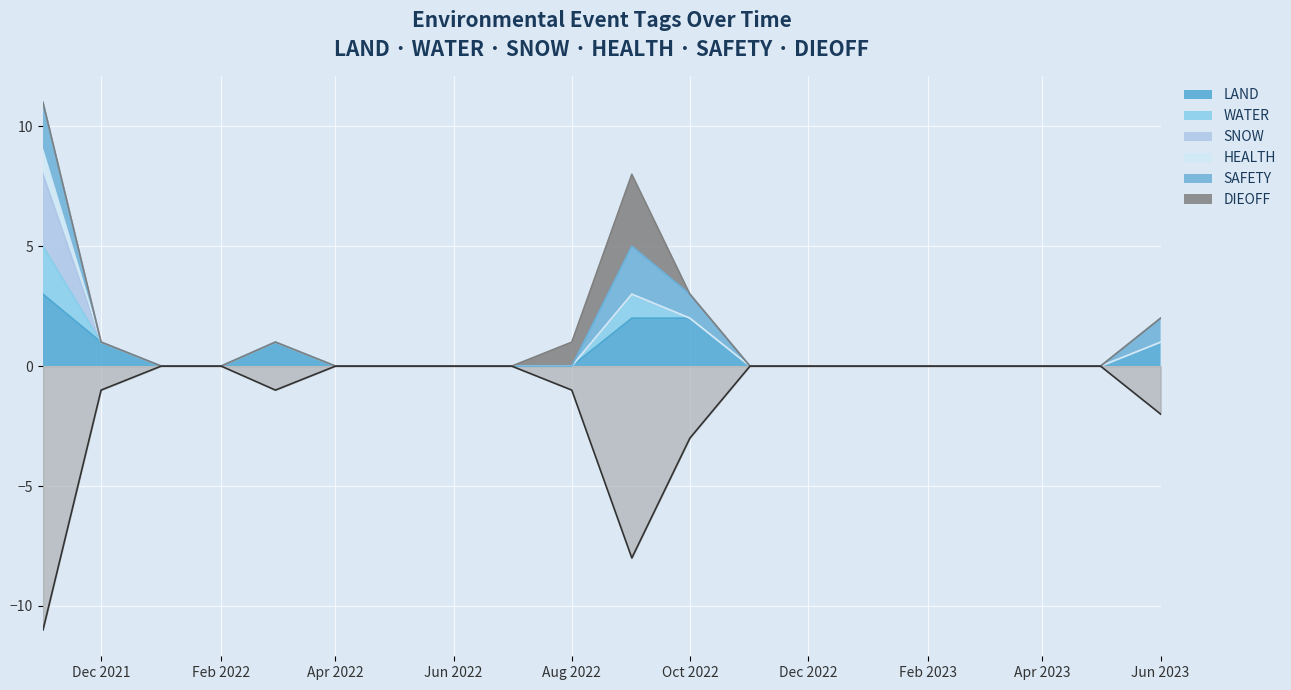

How many data points are less than 0?

7